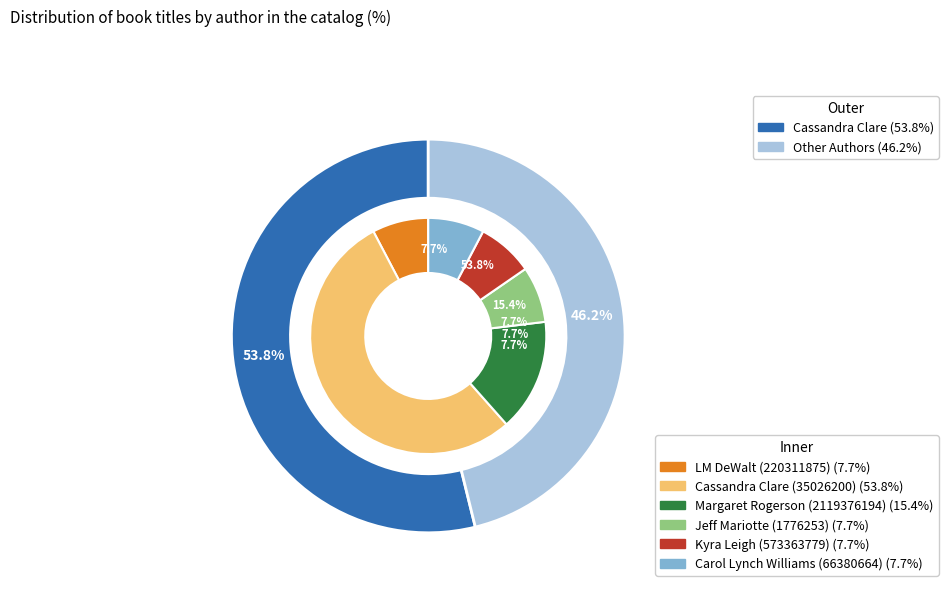

Does any single category account for the majority?

Yes